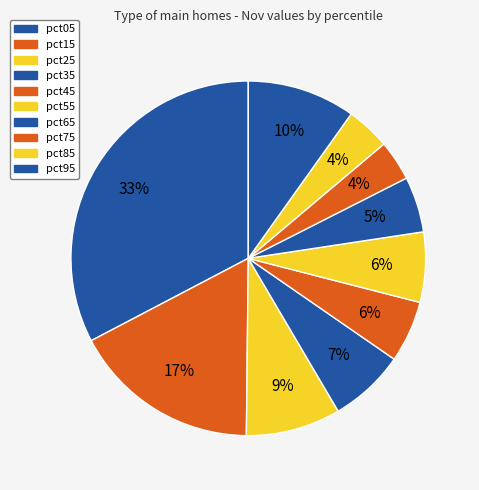

Is it true that pct45 is 6% of the pie?

True